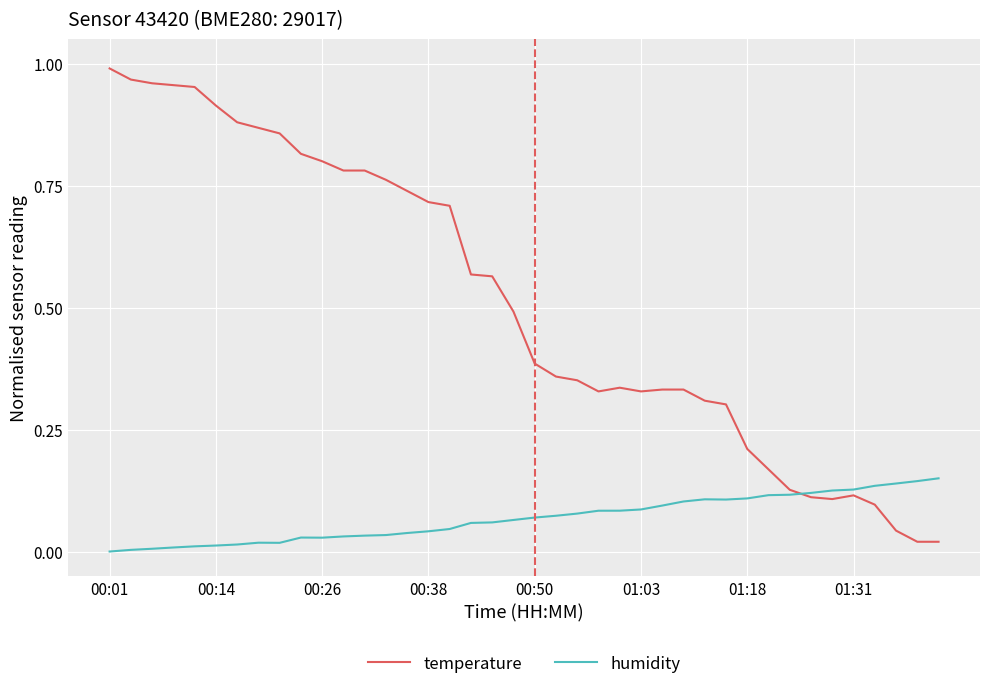

Which series has the largest range (max minus min)?

temperature